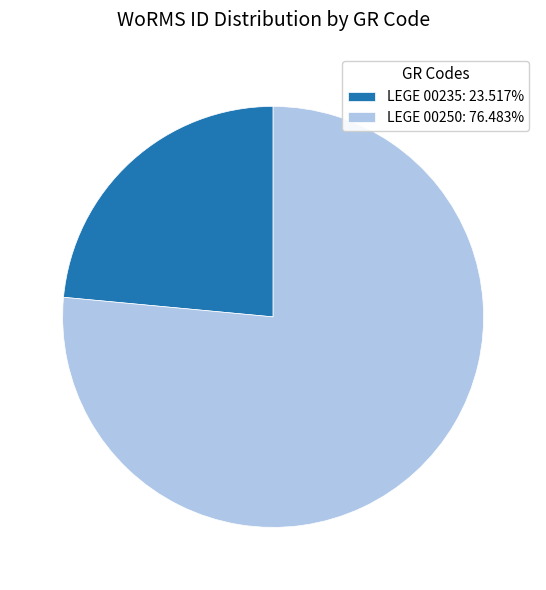

Do LEGE 00250: 76.483% and LEGE 00235: 23.517% together represent more than half of the pie?

Yes